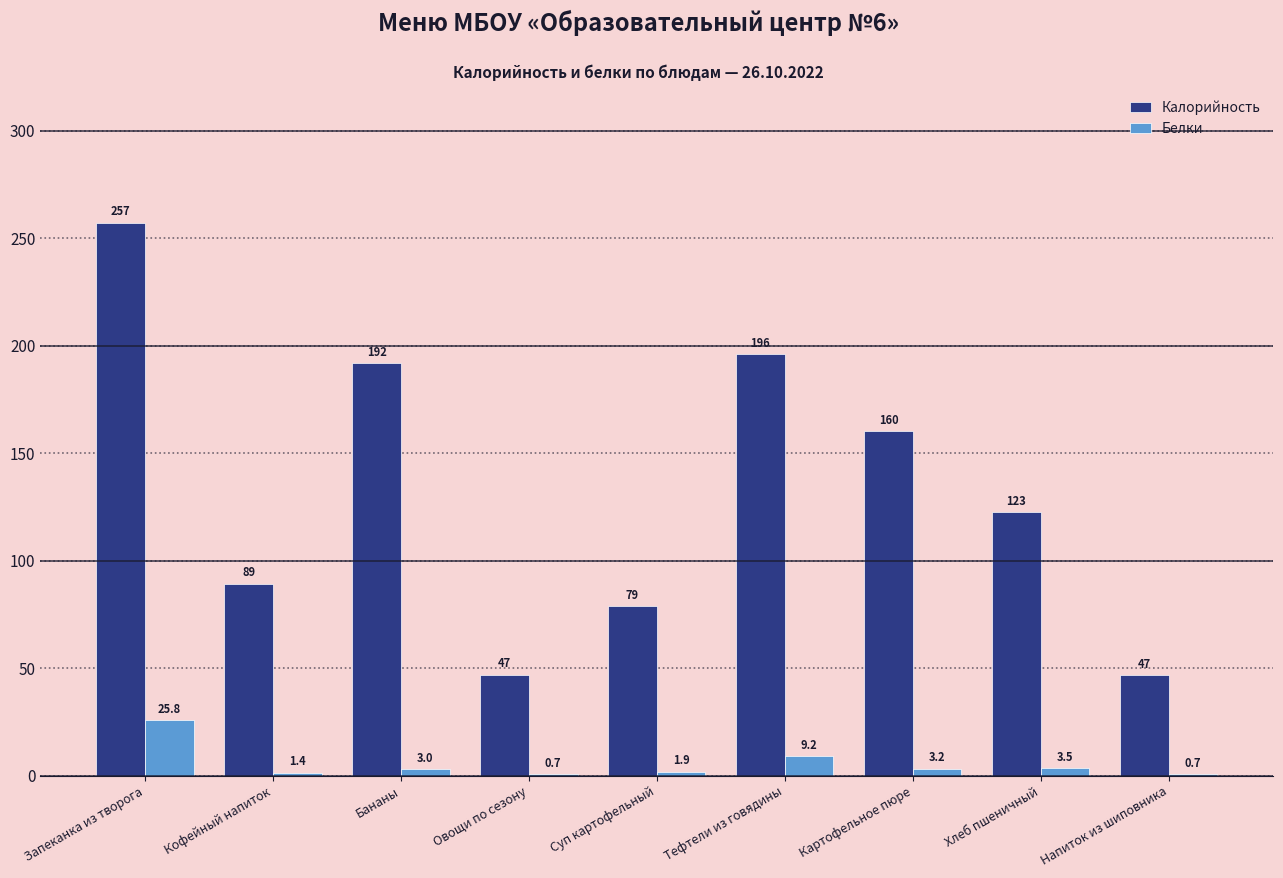

What is the spread (max minus min) of values at Напиток из шиповника?

46.2